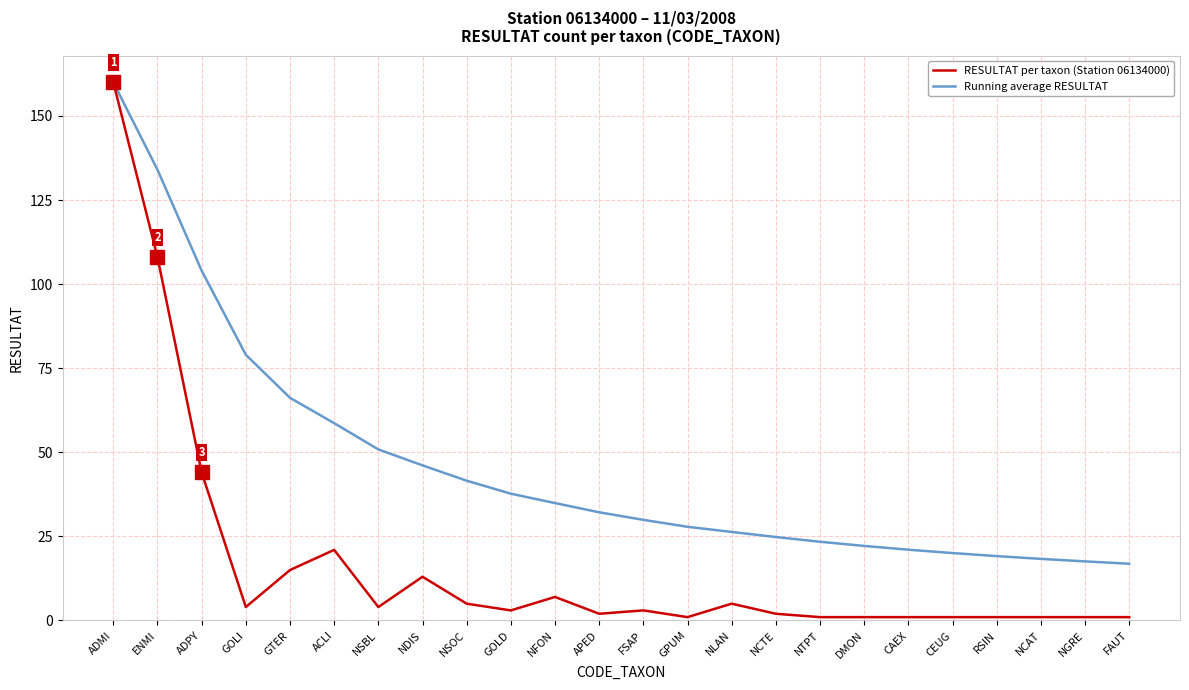

Which series has the largest total across all categories?

Running average RESULTAT